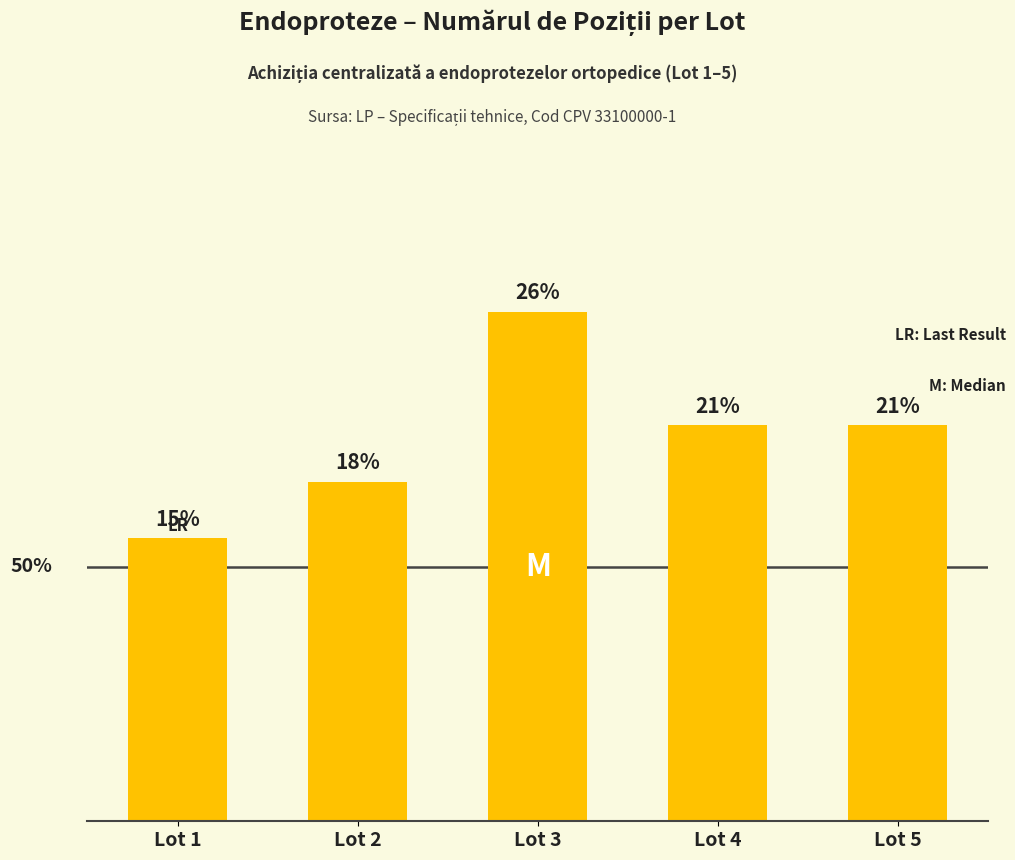

What is the change in value from Lot 2 to Lot 5?

+1